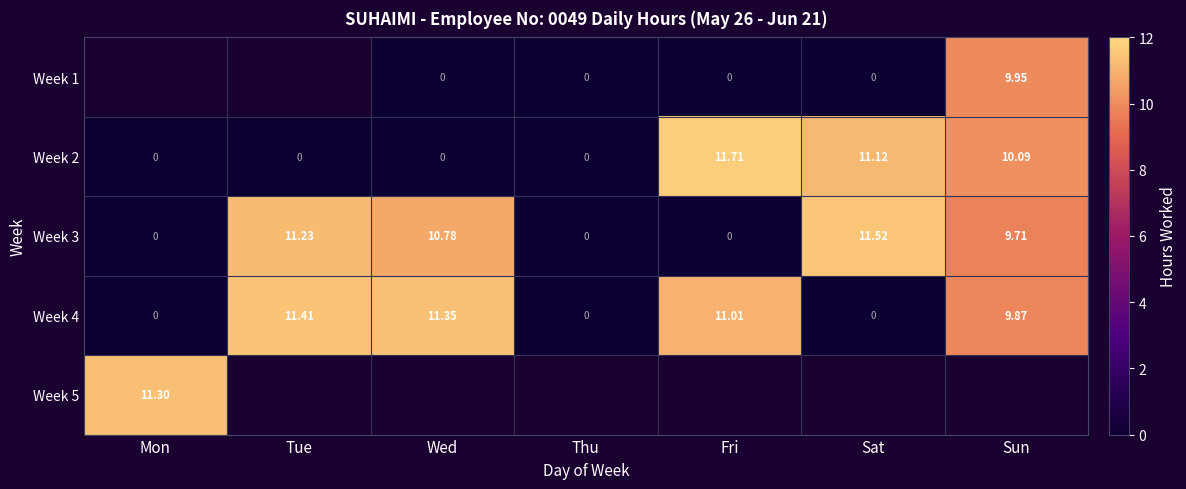

At which label does Week 2 reach its peak?

Fri